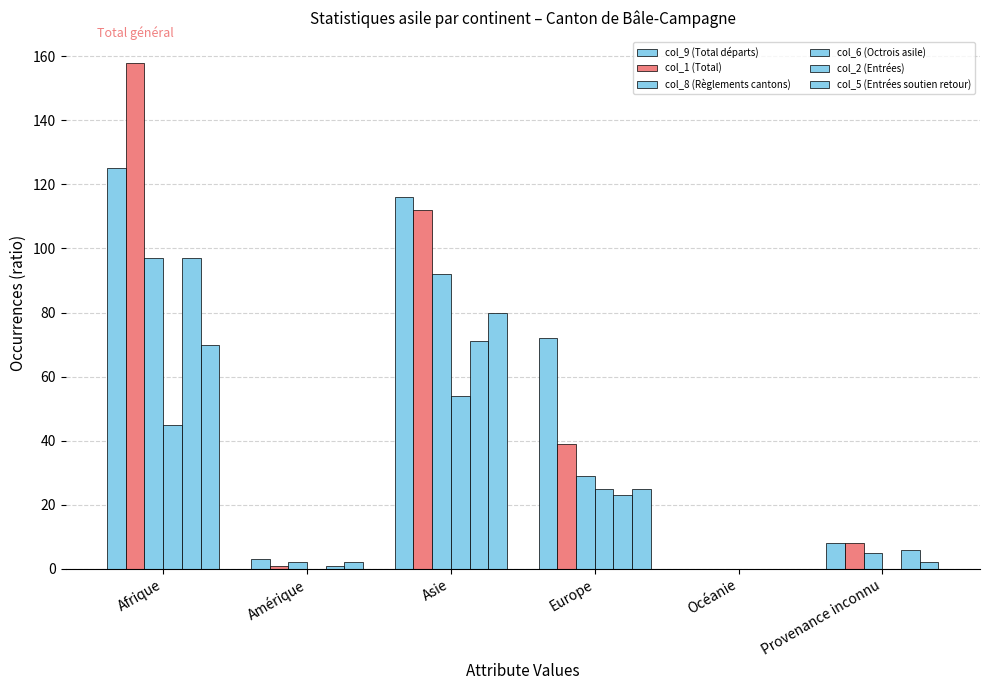

Between Amérique and Europe, which series saw the biggest shift?

col_9 (Total départs)